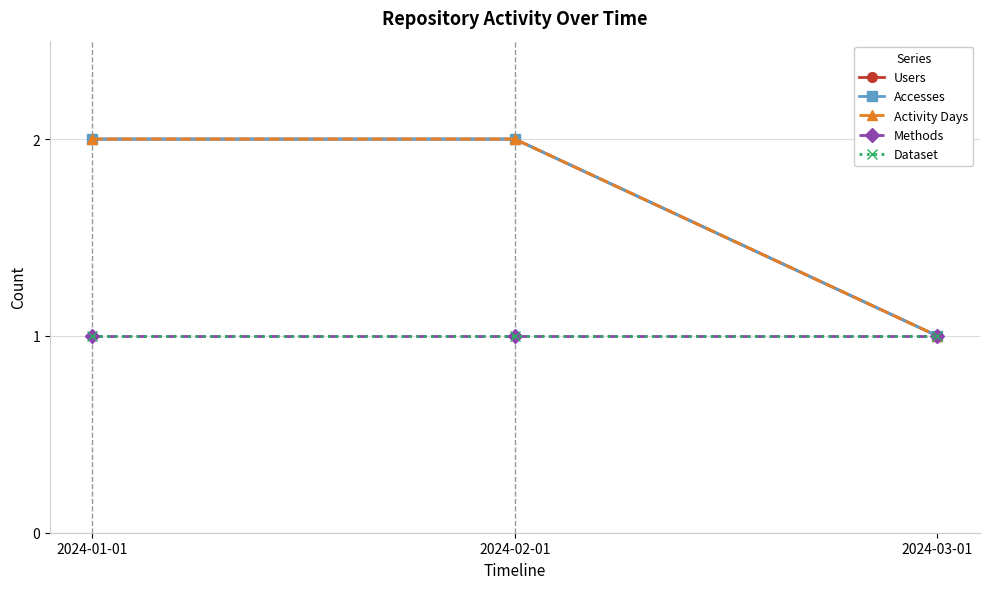

Is this an area chart (filled region under the line)?

No